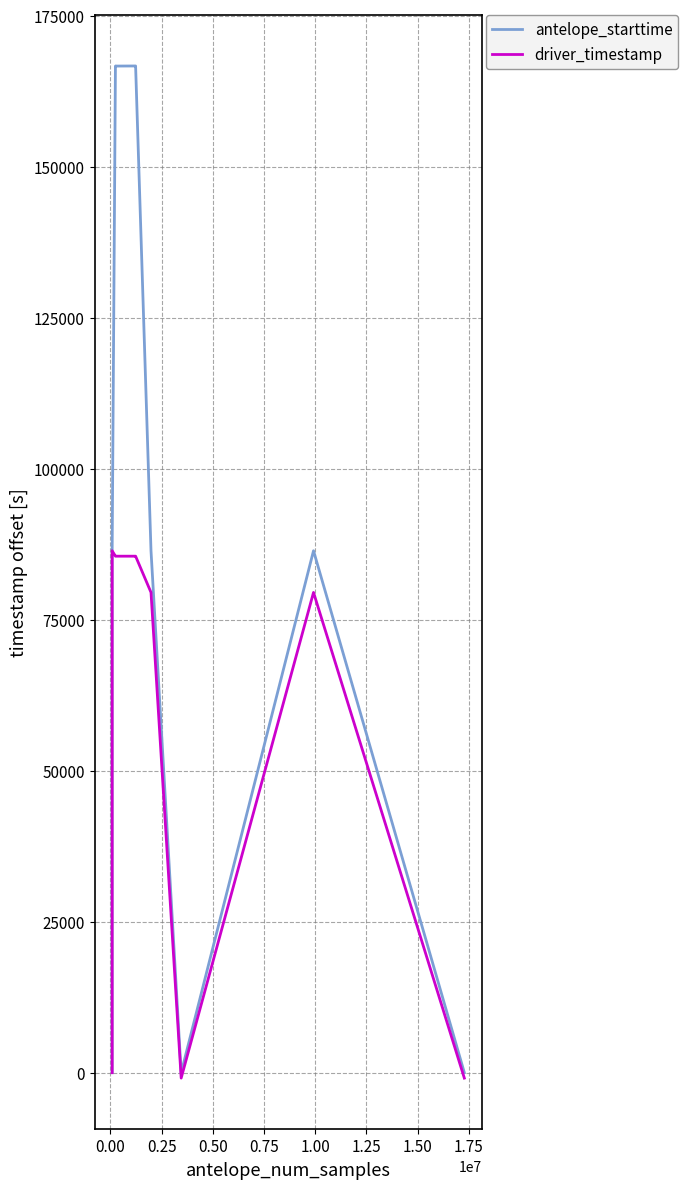

Rank the series at 1.00 from lowest to highest value.

driver_timestamp, antelope_starttime